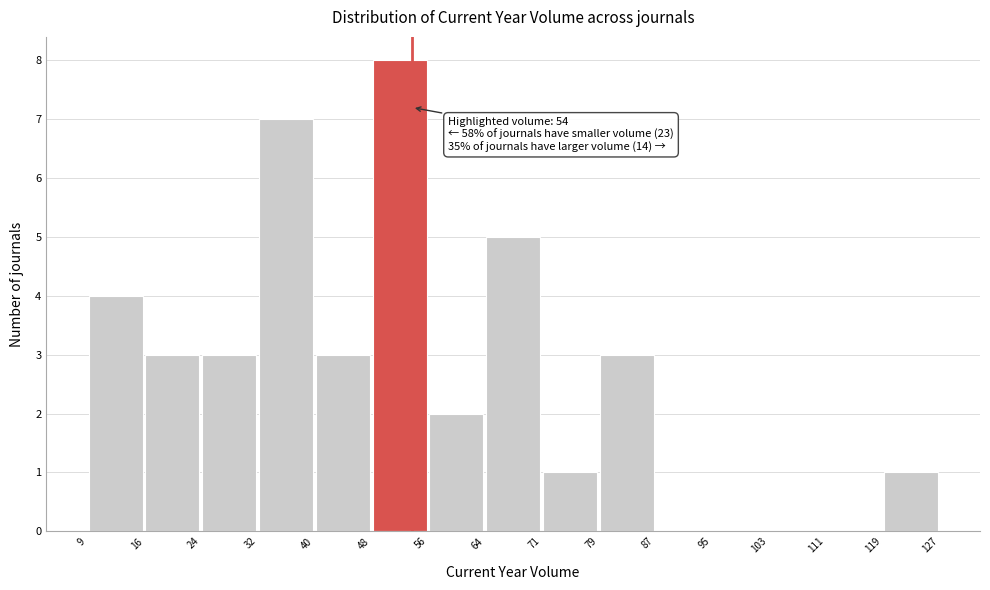

Which range on the x-axis has the tallest bar?

48 to 56